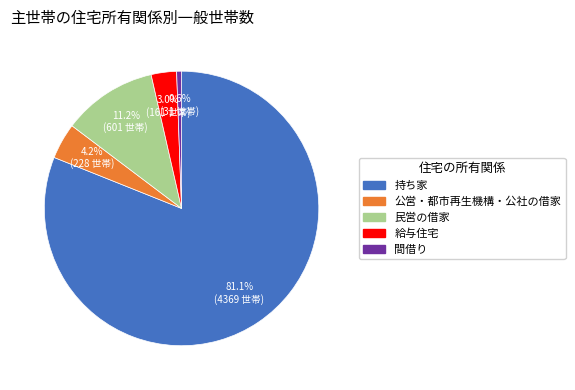

Is the sum of 持ち家 and 給与住宅 greater than half?

Yes